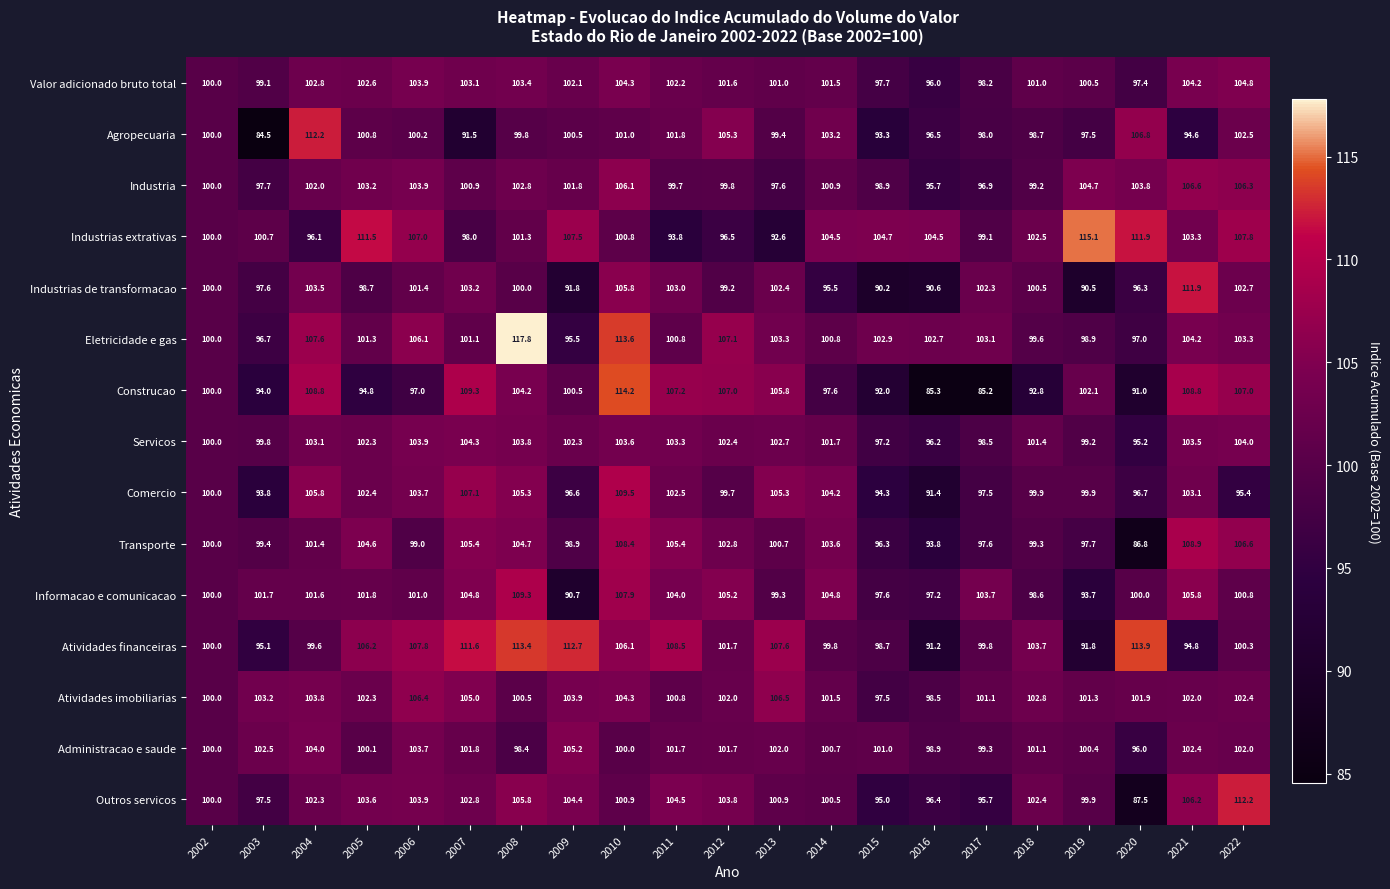

At which label does Informacao e comunicacao first exceed 101?

2003